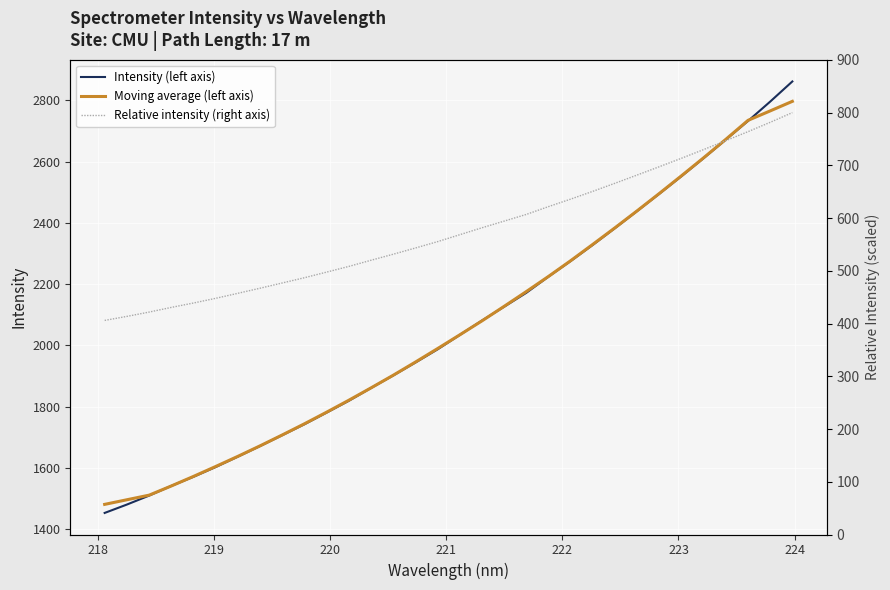

The value of Intensity (left axis) at 218 is 999.6. True or false?

False